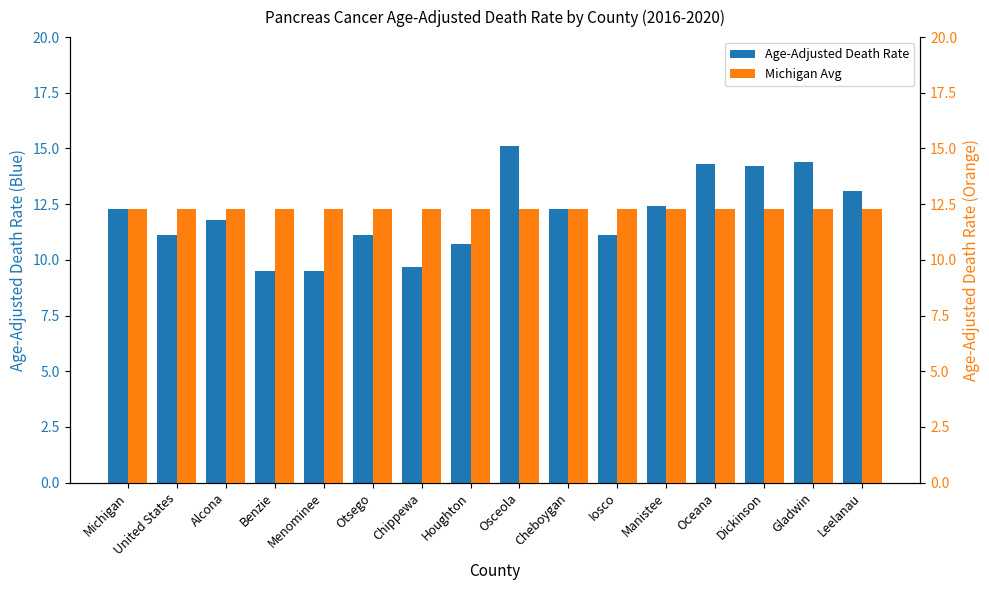

List the series in order of their peak value, lowest first.

Michigan Avg, Age-Adjusted Death Rate